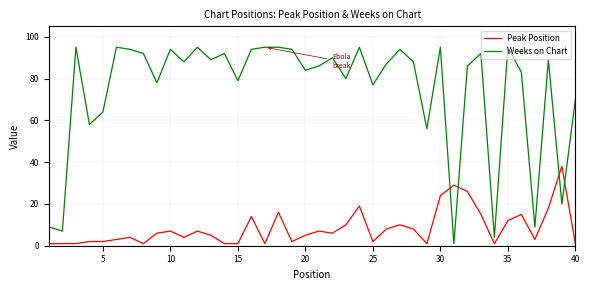

Which series has the widest spread of values?

Weeks on Chart